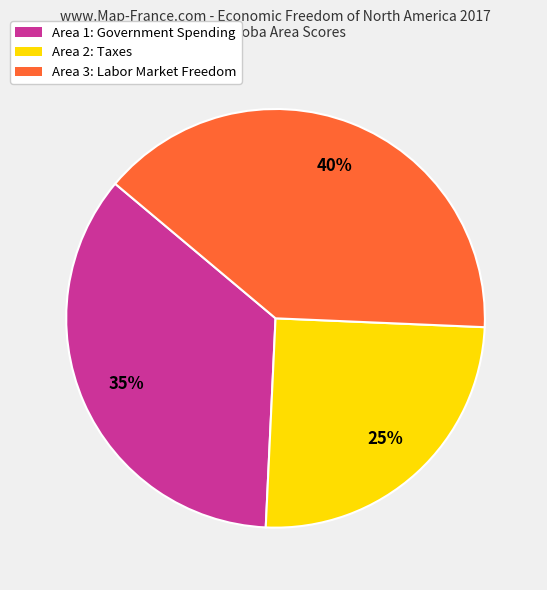

Which category has the biggest portion of the pie?

Area 3: Labor Market Freedom